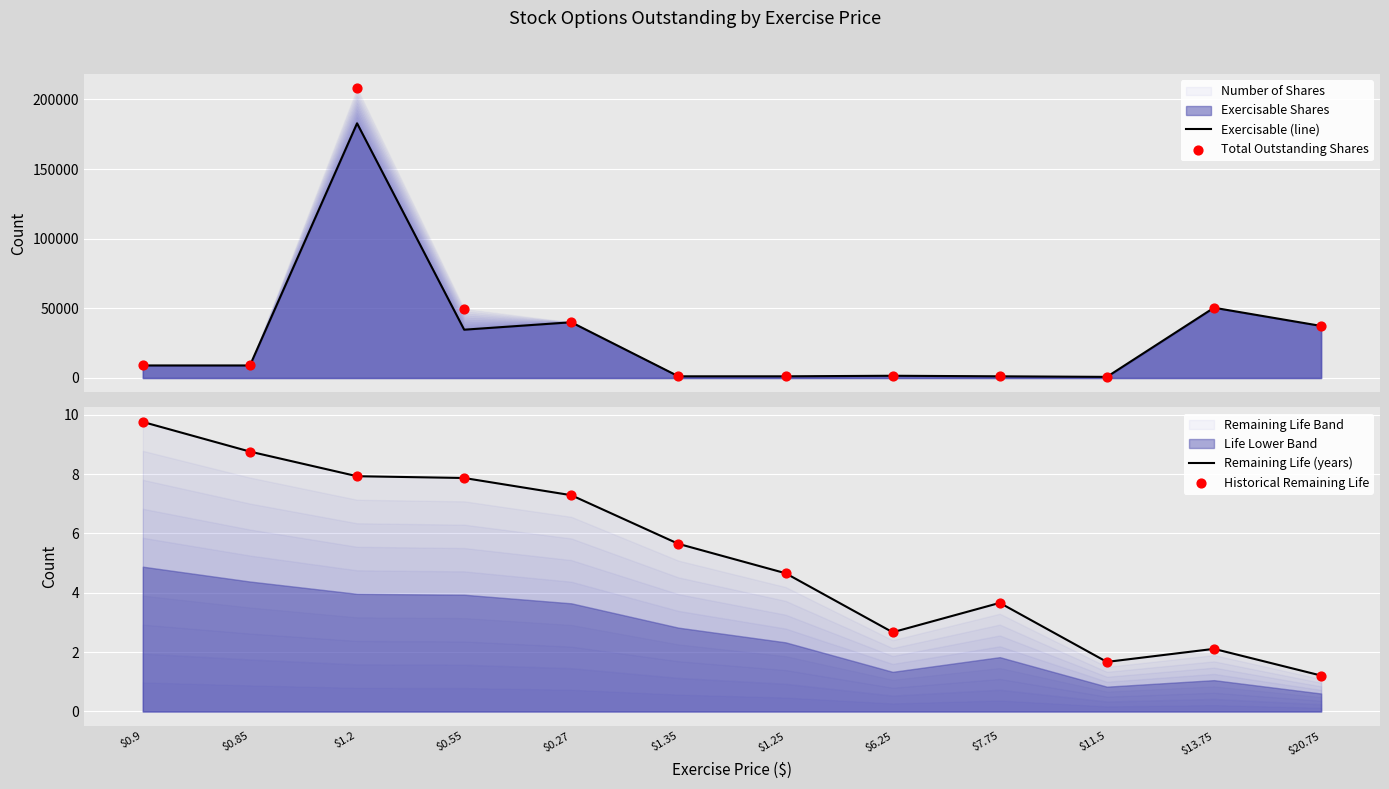

Which series reaches the minimum Y coordinate?

Remaining Life (years)